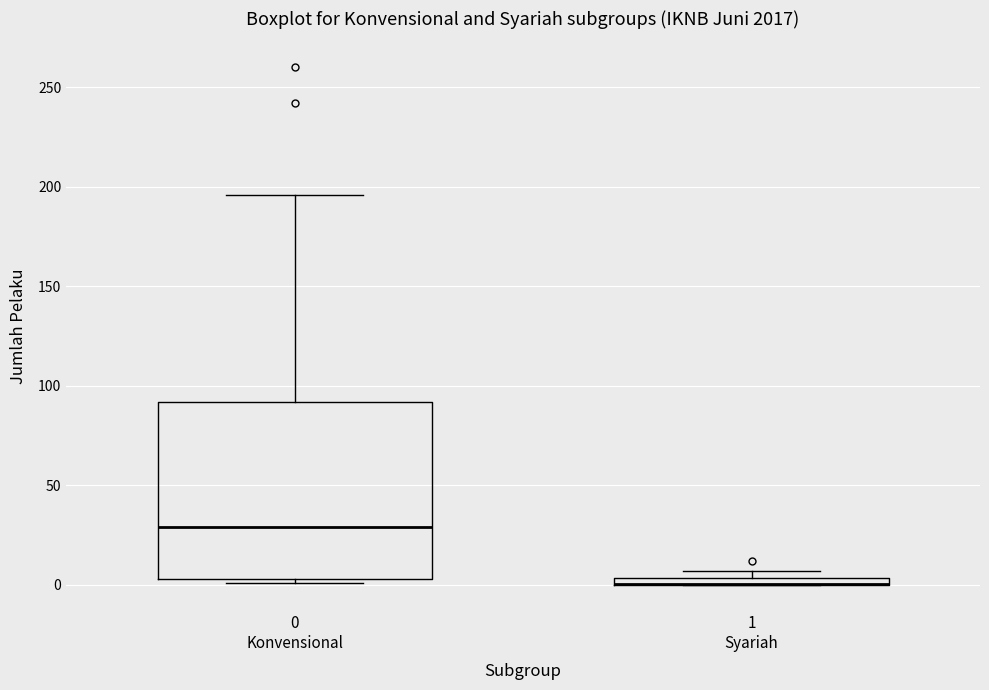

Where is the upper edge of the box for 1 Syariah on the y-axis? The values are not printed on the chart, so give them approximately, as read against the axis.

5